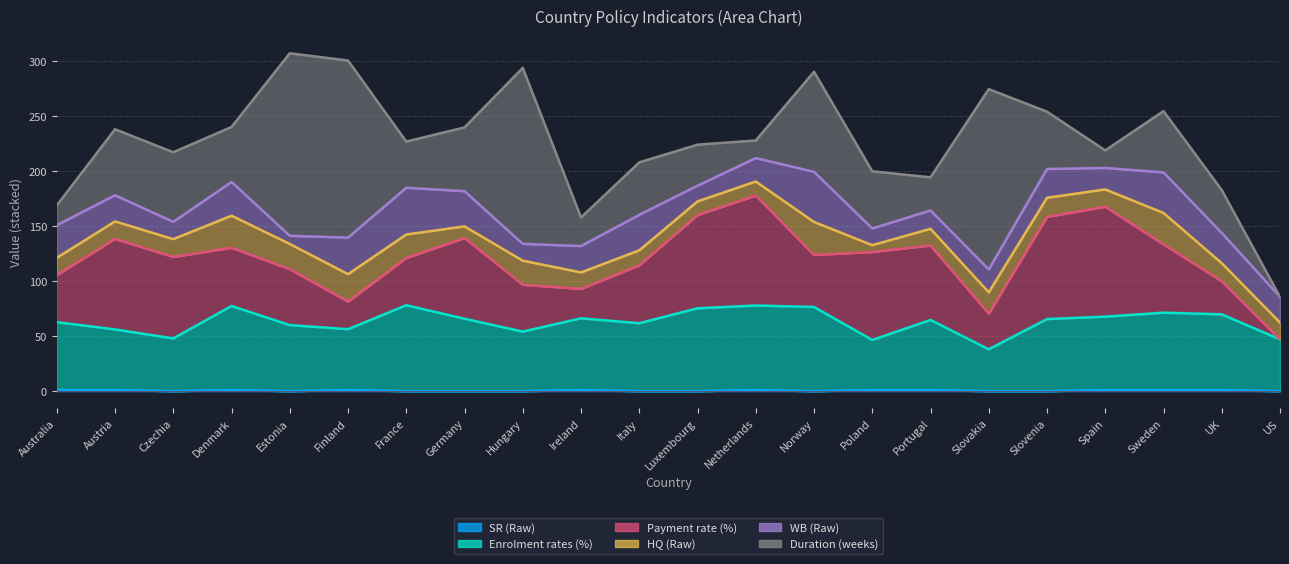

What is the greatest value displayed?

166.0